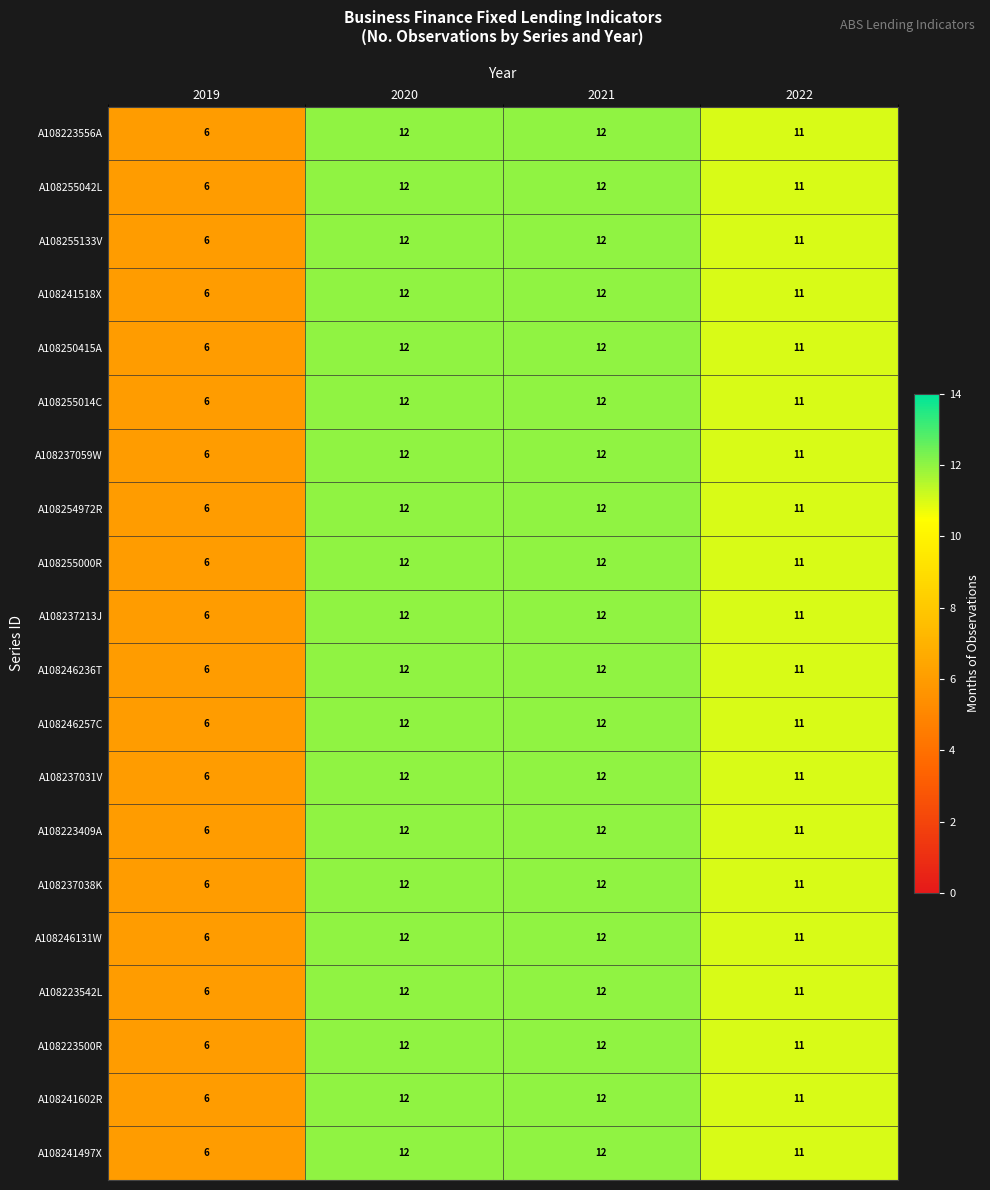

What is the difference between the second highest and minimum values in the A108241602R series?

6